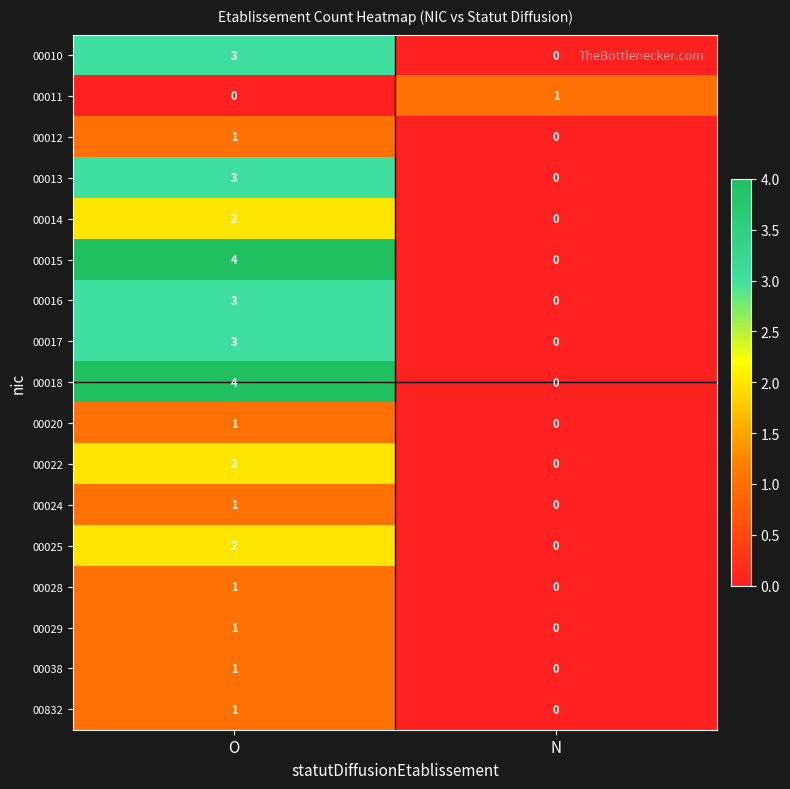

True or false: 00017 has a value of 5 at O.

False